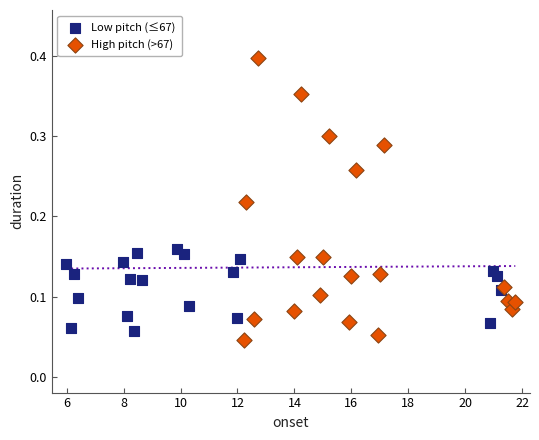

Which series contains the lowest Y value?

High pitch (>67)